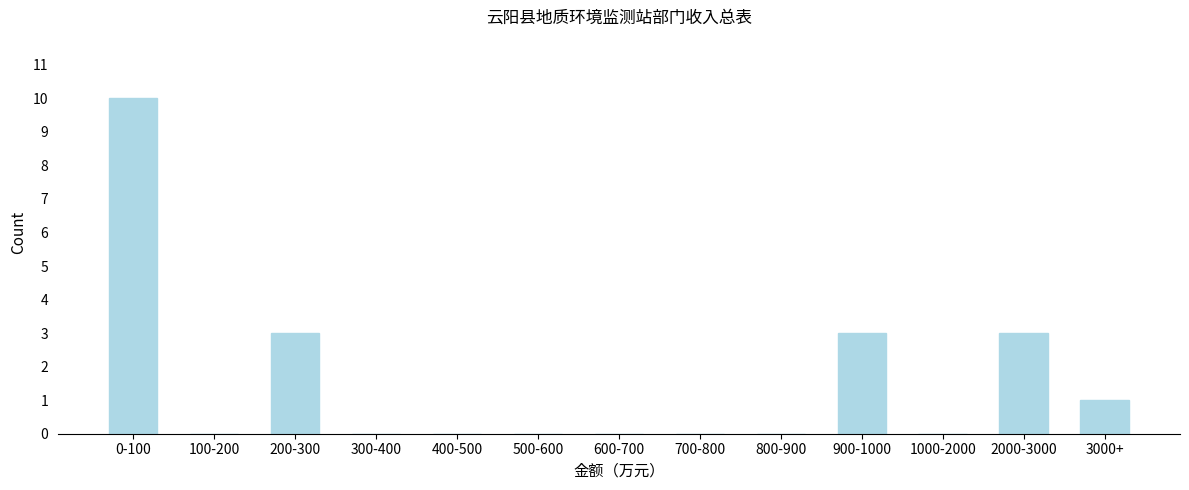

Reading left to right, list all the values displayed in this chart.

0-100=10	100-200=0	200-300=3	300-400=0	400-500=0	500-600=0	600-700=0	700-800=0	800-900=0	900-1000=3	1000-2000=0	2000-3000=3	3000+=1